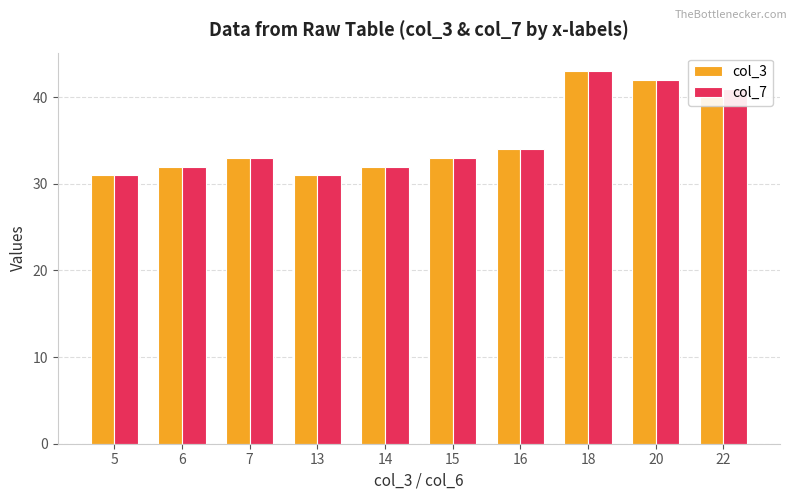

Count the number of data series in this chart.

2